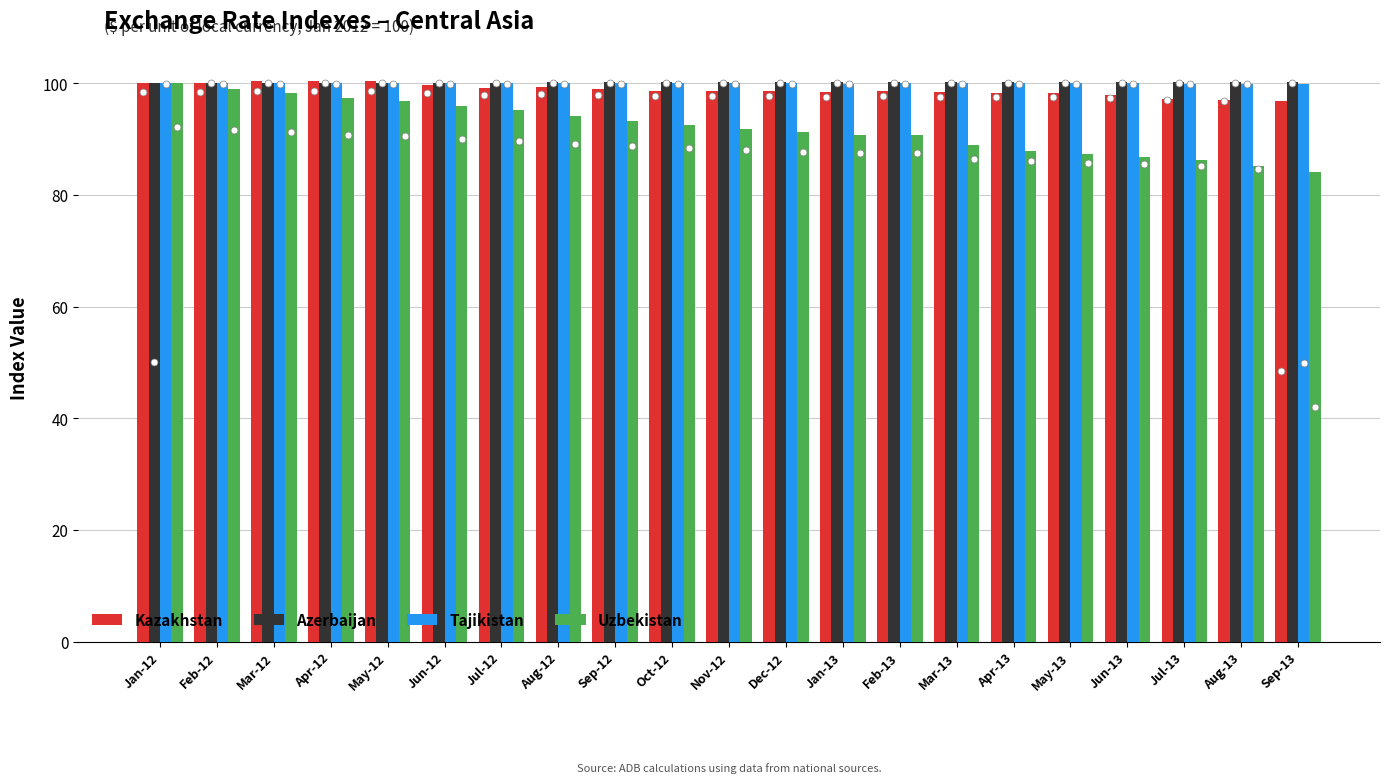

What is the smallest value displayed?

84.2